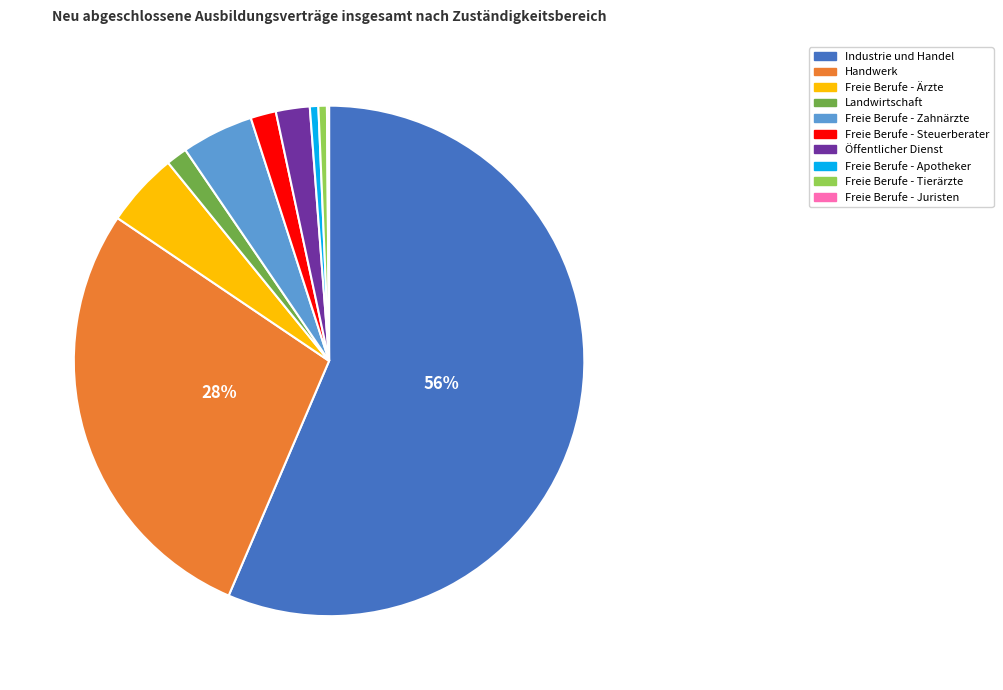

Is there a majority slice in this chart?

Yes